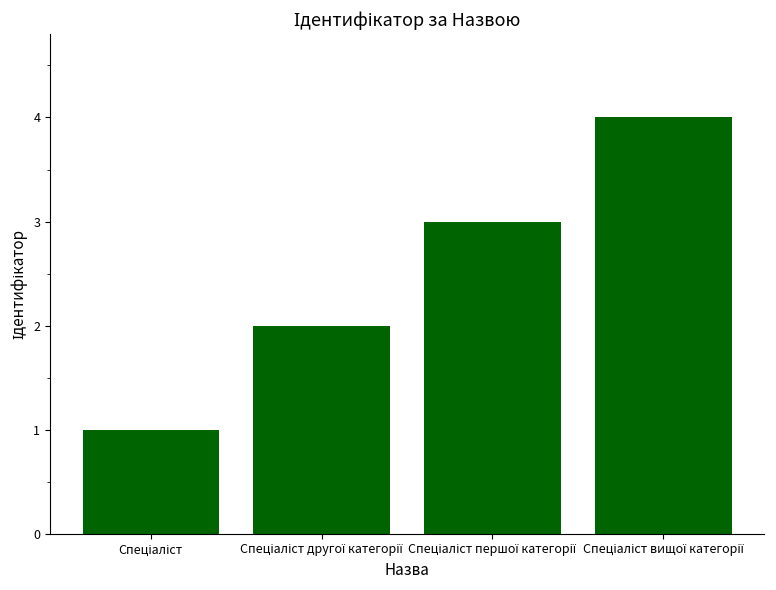

What is the difference between the maximum and minimum values?

3